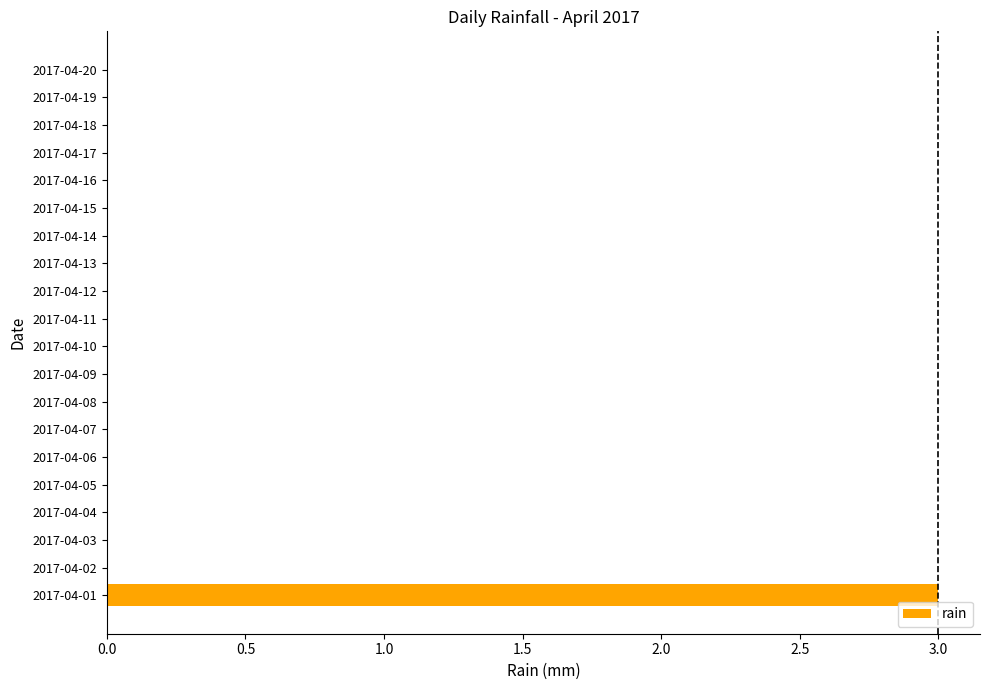

Reading bottom to top, list all the values displayed in this chart.

2017-04-01=3	2017-04-02=0	2017-04-03=0	2017-04-04=0	2017-04-05=0	2017-04-06=0	2017-04-07=0	2017-04-08=0	2017-04-09=0	2017-04-10=0	2017-04-11=0	2017-04-12=0	2017-04-13=0	2017-04-14=0	2017-04-15=0	2017-04-16=0	2017-04-17=0	2017-04-18=0	2017-04-19=0	2017-04-20=0